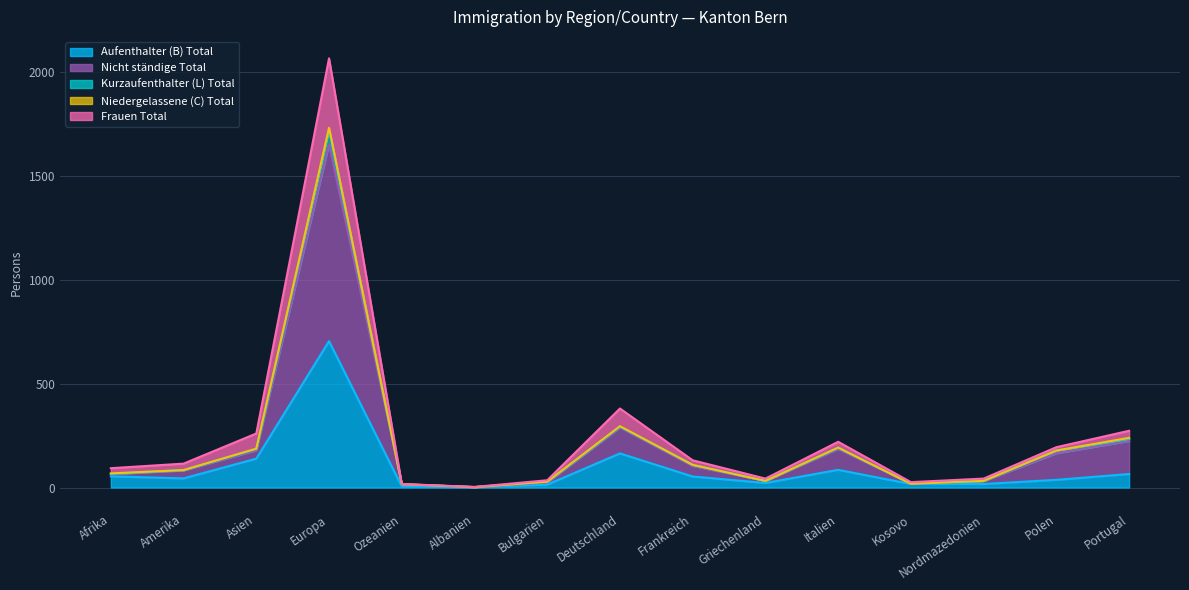

Is it true that Aufenthalter (B) Total equals 704 at Europa?

True